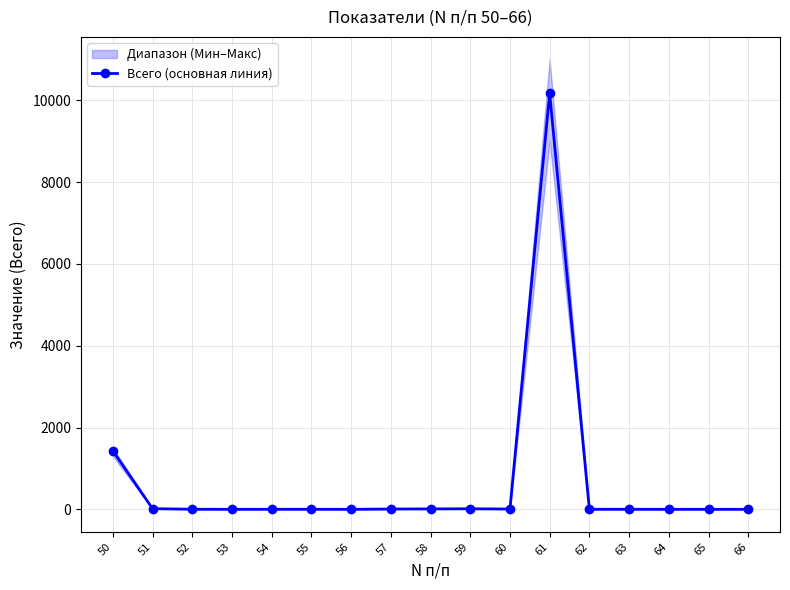

Reading left to right, list all the values displayed in this chart.

50=1431.0	51=16.0	52=2.0	53=0.0	54=1.0	55=1.0	56=0.0	57=7.0	58=10.2	59=13.0	60=7.0	61=10171.0	62=1.0	63=1.0	64=0.0	65=0.0	66=0.0